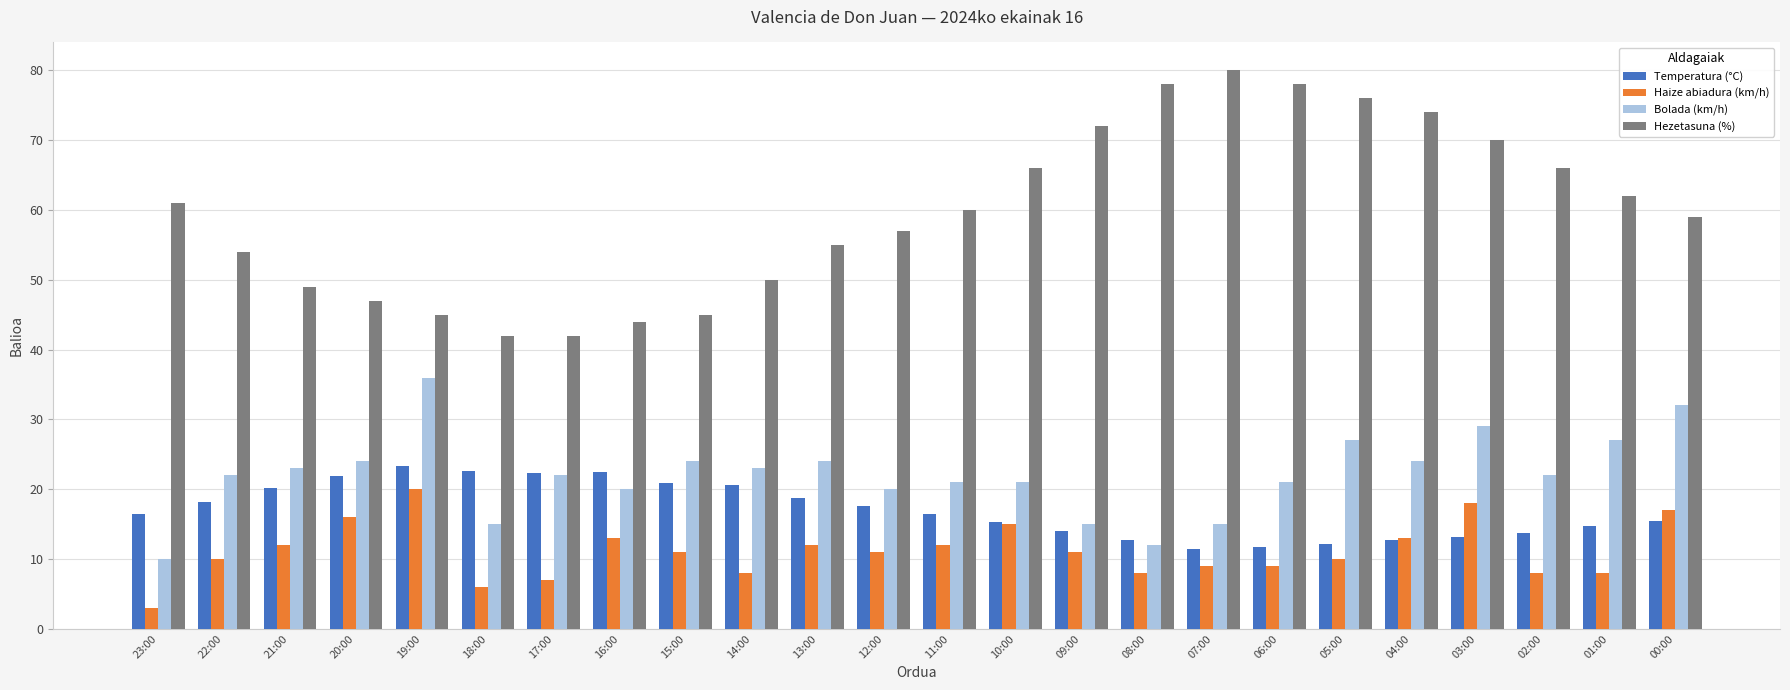

Which series has the largest total across all categories?

Hezetasuna (%)